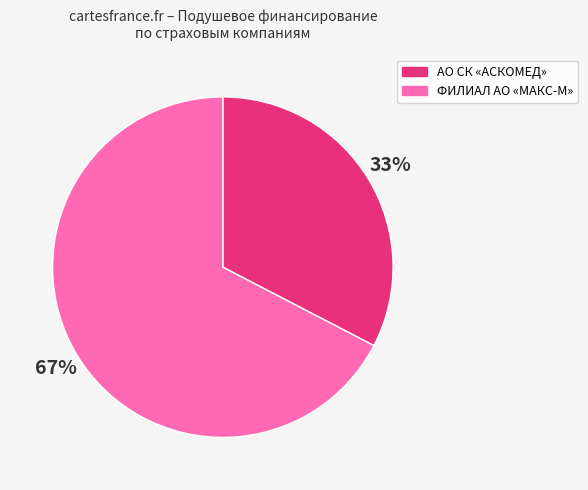

To the nearest percent, what is the average slice percentage?

50%